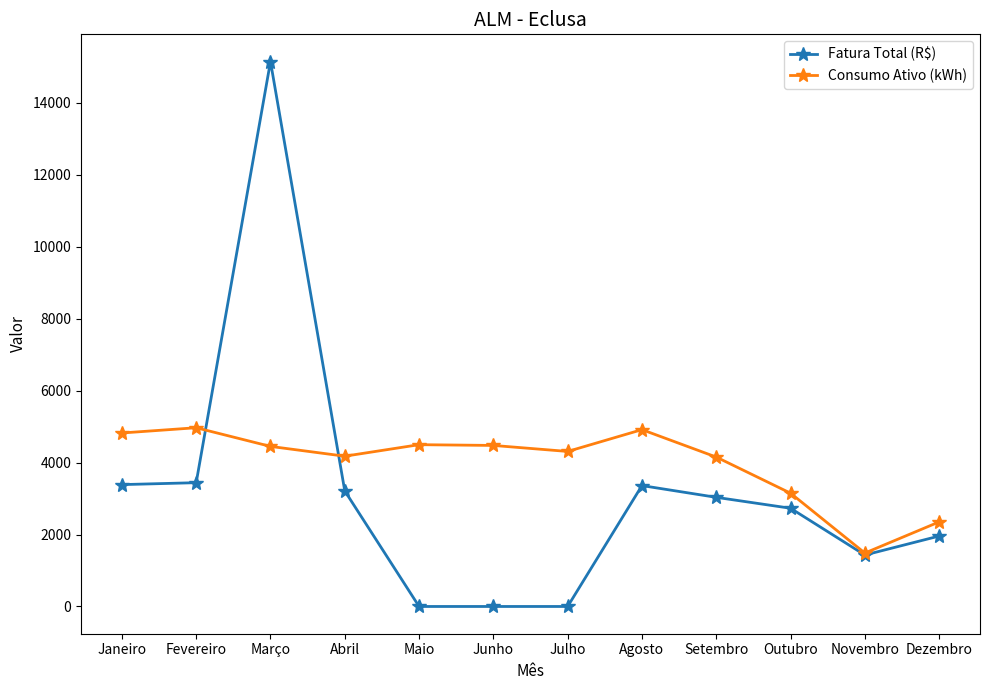

Where does the Consumo Ativo (kWh) series first go above 4448?

Janeiro